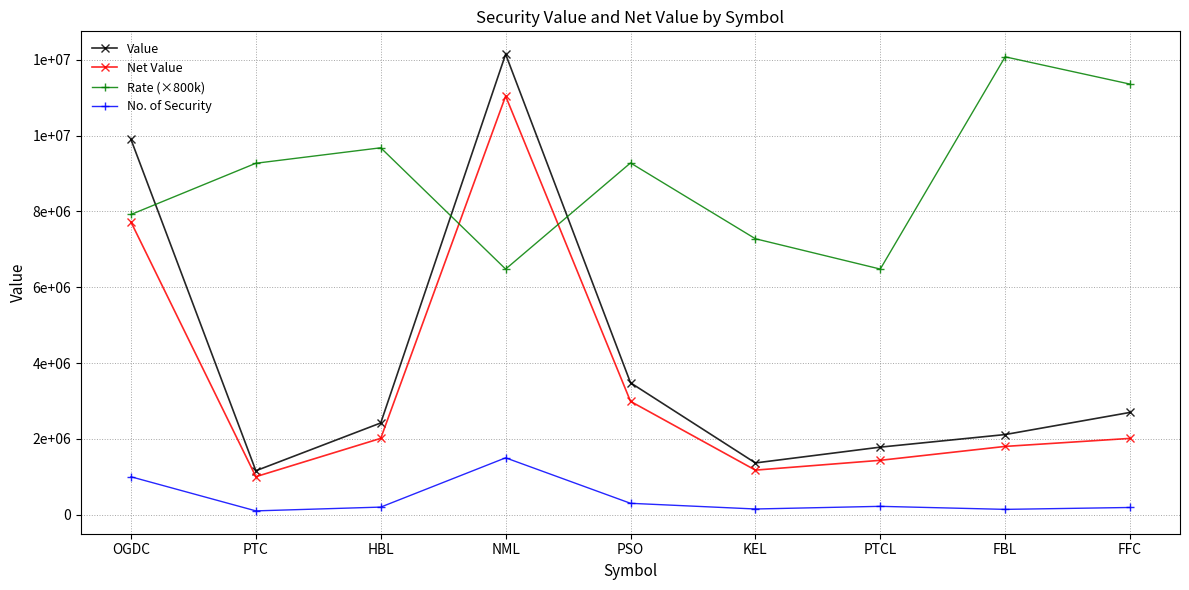

Reading left to right, extract all data points from this chart.

Value: 9900000	1159000	2420000	12150000	3480000	1365000	1782000	2114000	2698000
Net Value: 7722000	1002535	2013440	11044350	2989320	1175265	1434510	1801128	2012708
Rate (×800k): 7920000	9272000	9680000	6480000	9280000	7280000	6480000	12080000	11360000
No. of Security: 1000000	100000	200000	1500000	300000	150000	220000	140000	190000